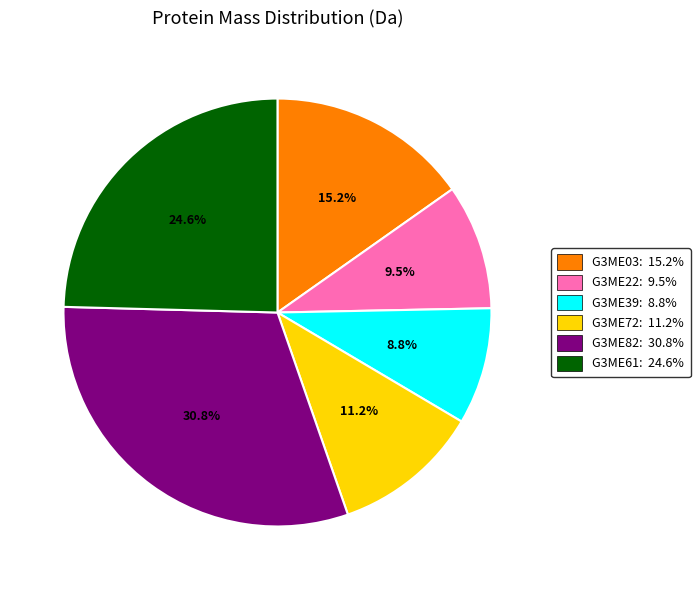

To the nearest percent, what is the average slice percentage?

17%